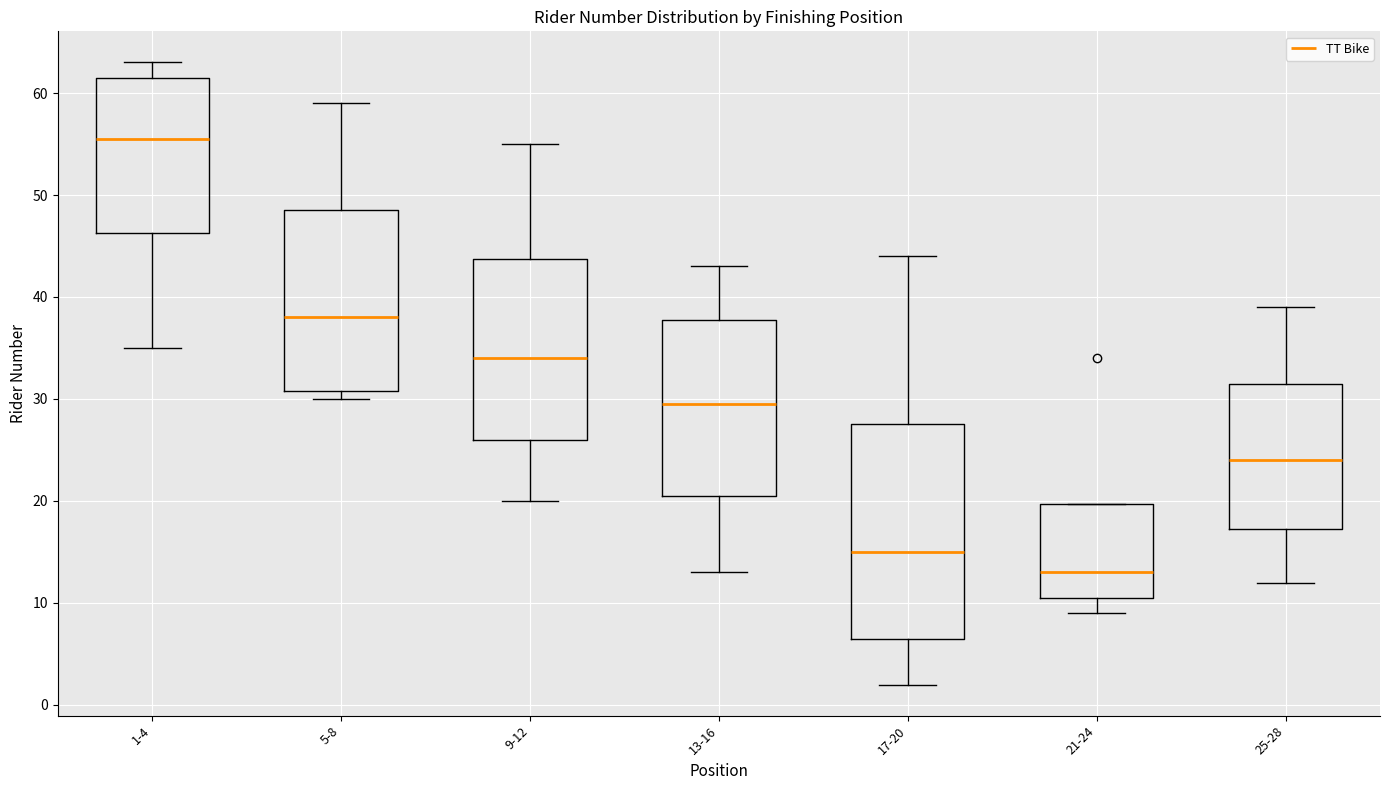

Which box is the tallest, from its lower edge to its upper edge?

17-20